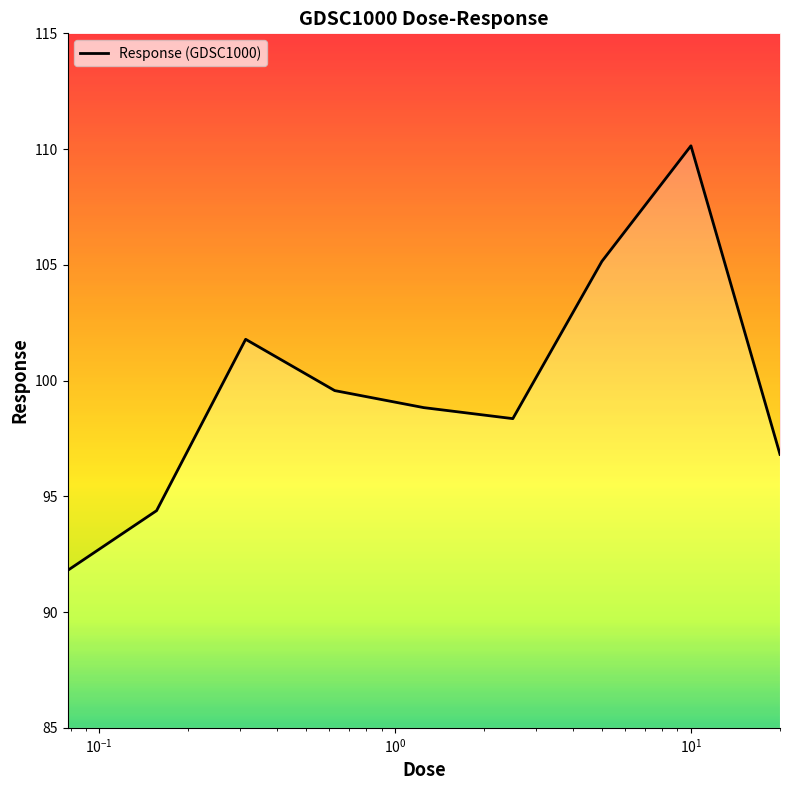

What is the smallest value displayed?

91.8